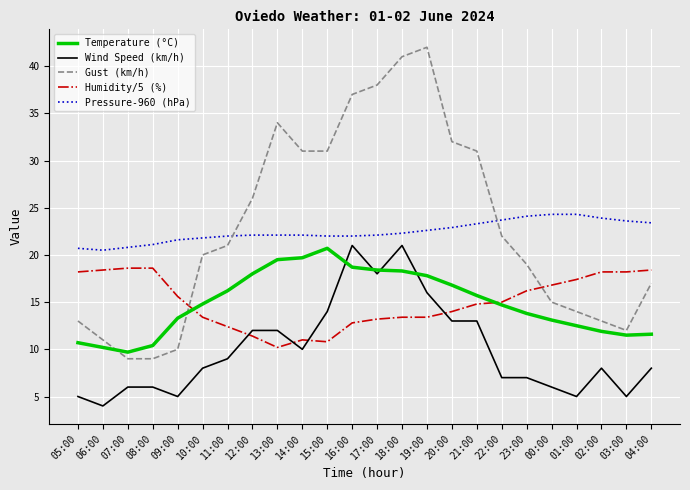

Rank the series at 09:00 from highest to lowest value.

Pressure-960 (hPa), Humidity/5 (%), Temperature (°C), Gust (km/h), Wind Speed (km/h)